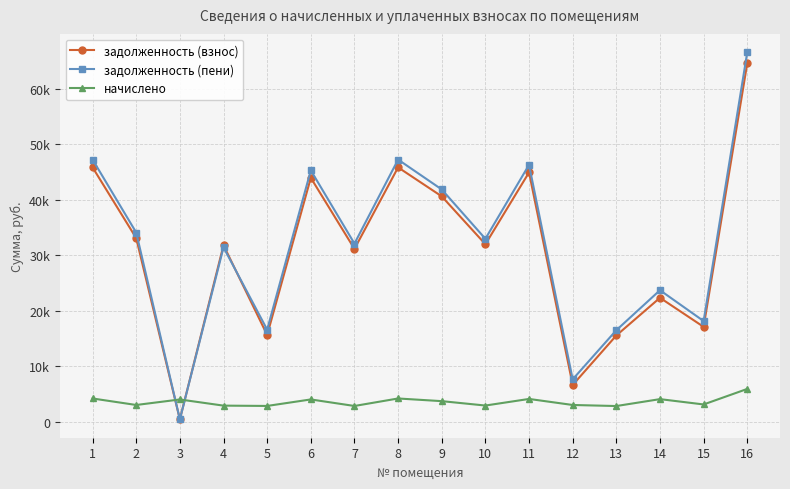

What are all the series names shown in the legend?

задолженность (взнос), задолженность (пени), начислено